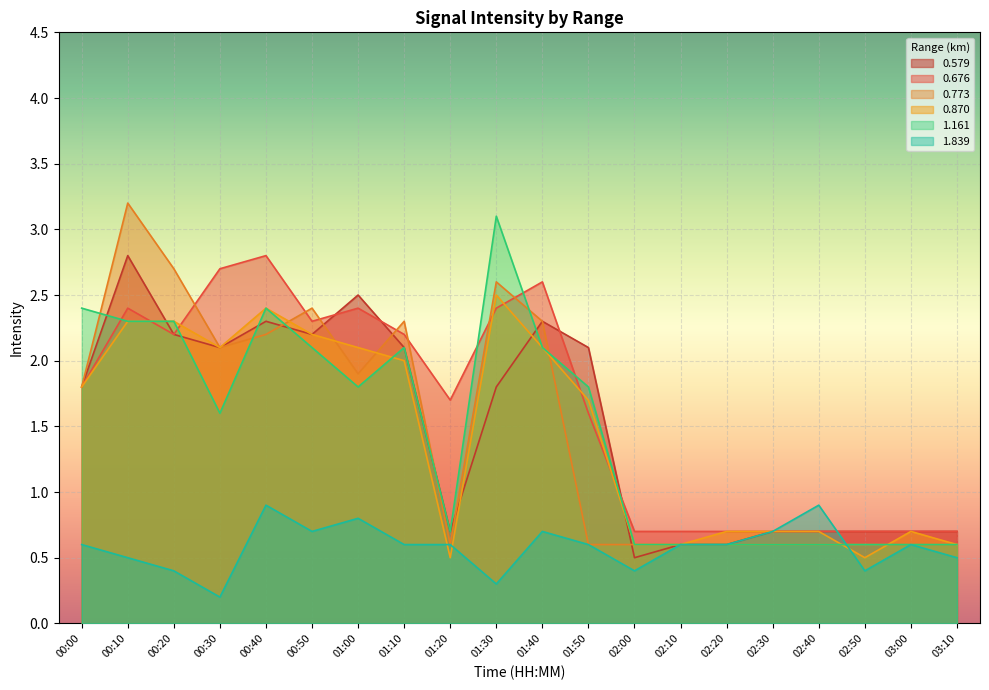

Between which two adjacent categories do 0.870 and 0.676 first intersect?

00:10 and 00:20